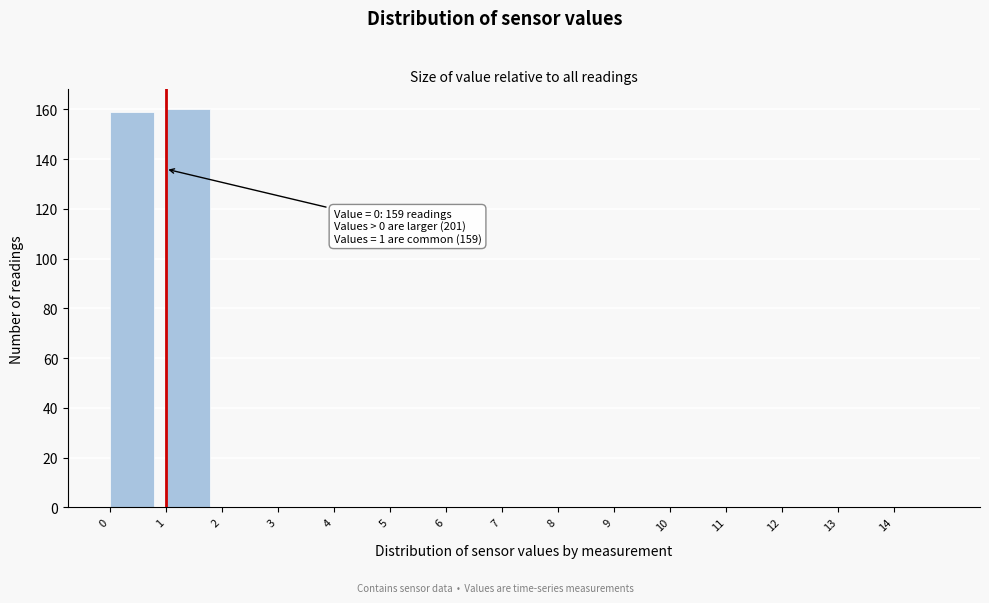

Reading left to right, transcribe all the data shown in this chart.

0=159	1=160	2=0	3=0	4=0	5=0	6=0	7=0	8=0	9=0	10=0	11=0	12=0	13=0	14=0